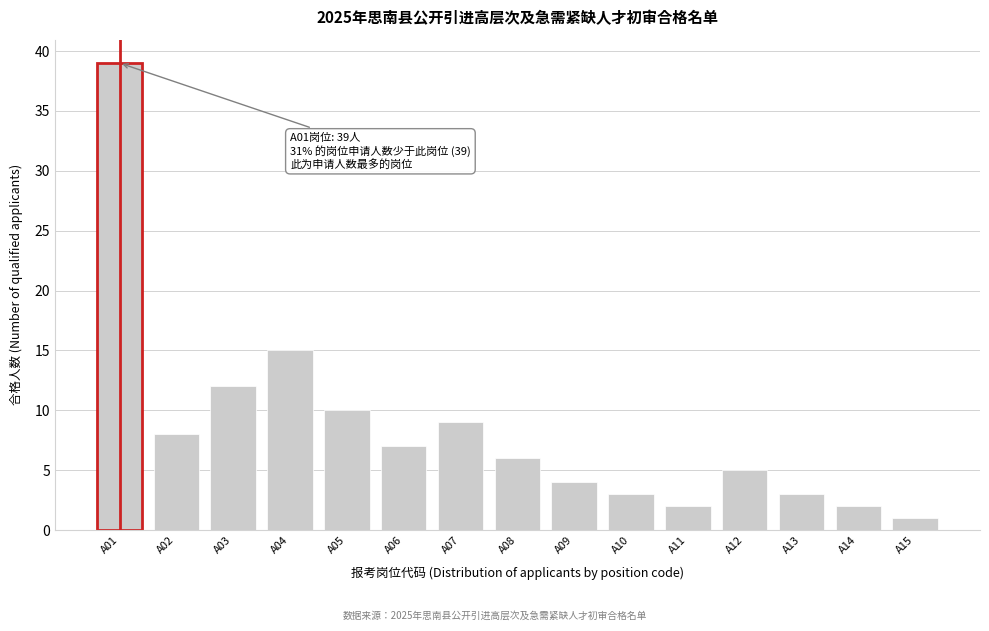

Reading left to right, what are all the values shown in this chart?

39	8	12	15	10	7	9	6	4	3	2	5	3	2	1